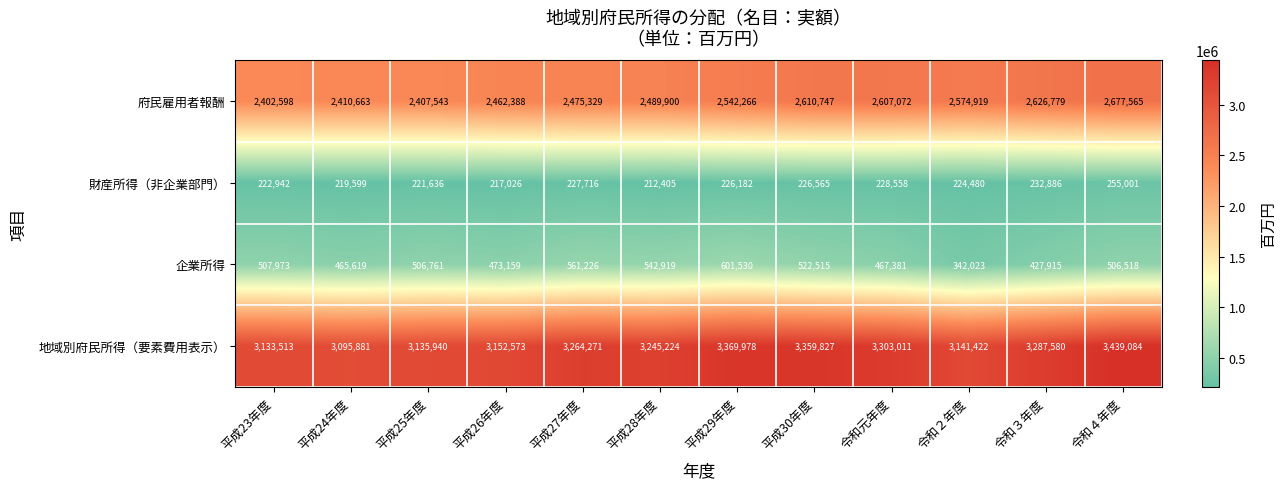

Is the value of 財産所得（非企業部門） at 平成24年度 greater than the value of 企業所得 at 令和元年度?

No